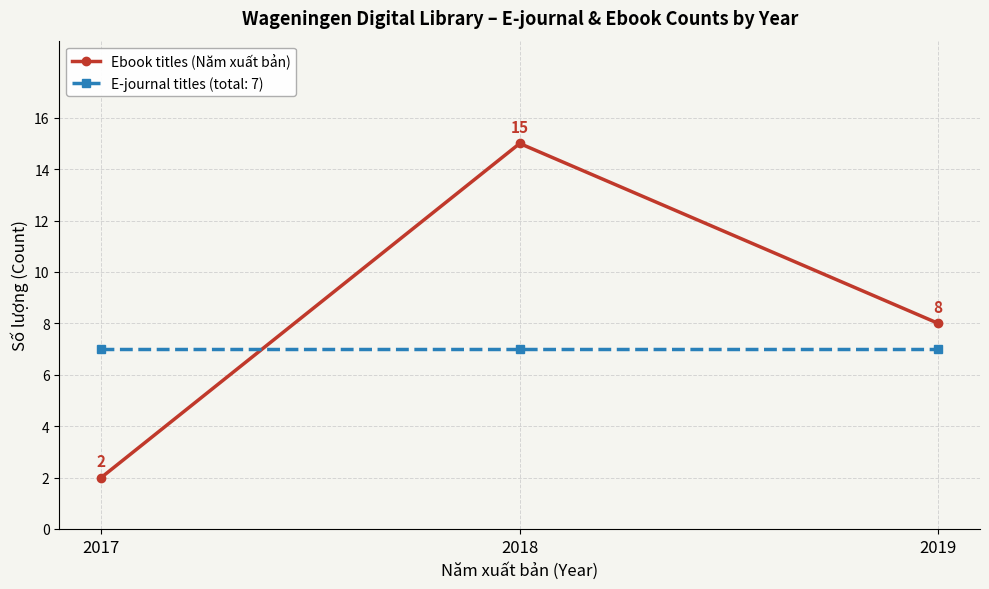

Reading left to right, extract all data points from this chart.

Ebook titles (Năm xuất bản): 2	15	8
E-journal titles (total: 7): 7	7	7